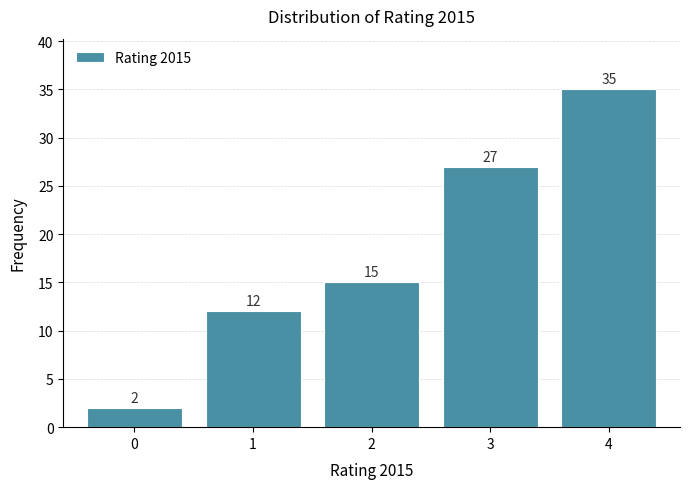

Reading left to right, extract all data points from this chart.

2	12	15	27	35